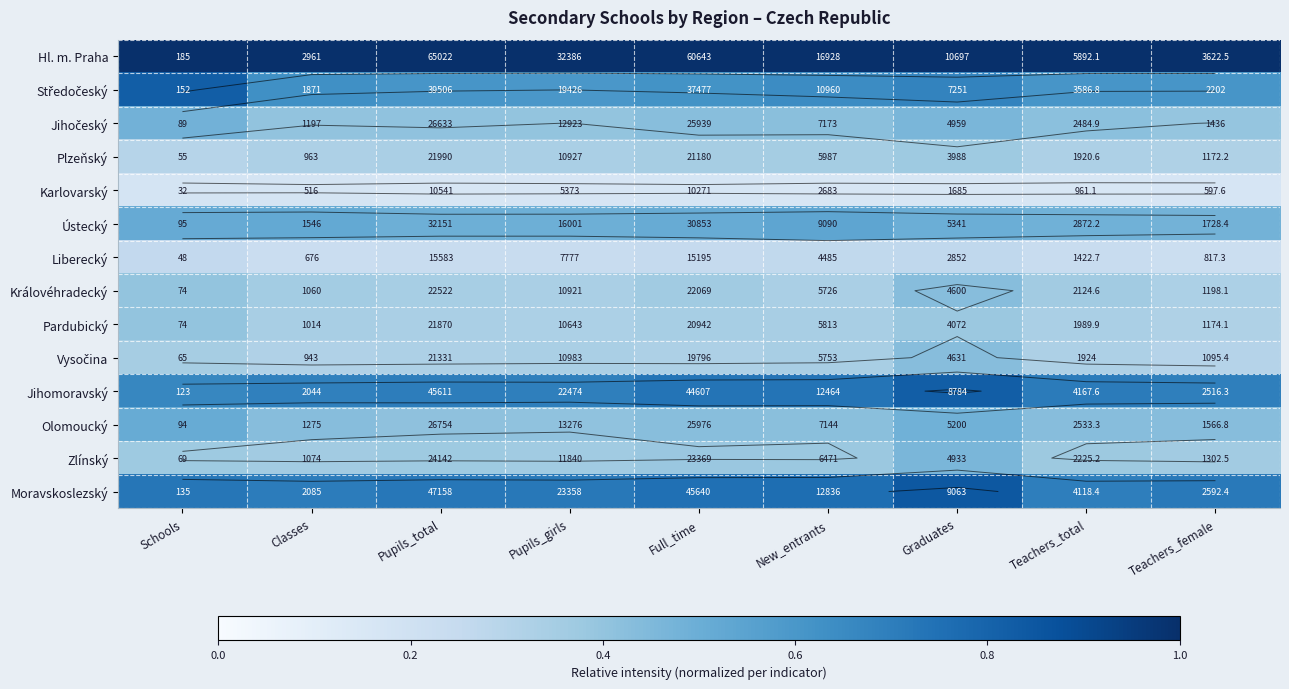

At New_entrants, list the series in order from largest to smallest.

Hl. m. Praha, Moravskoslezský, Jihomoravský, Středočeský, Ústecký, Jihočeský, Olomoucký, Zlínský, Plzeňský, Pardubický, Vysočina, Královéhradecký, Liberecký, Karlovarský